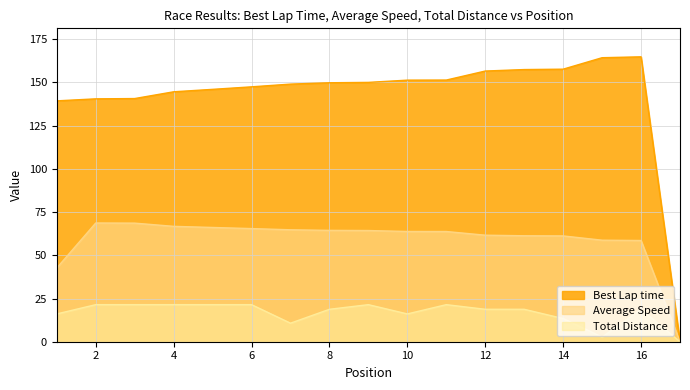

List the series in order of their overall mean, highest first.

Best Lap time, Average Speed, Total Distance